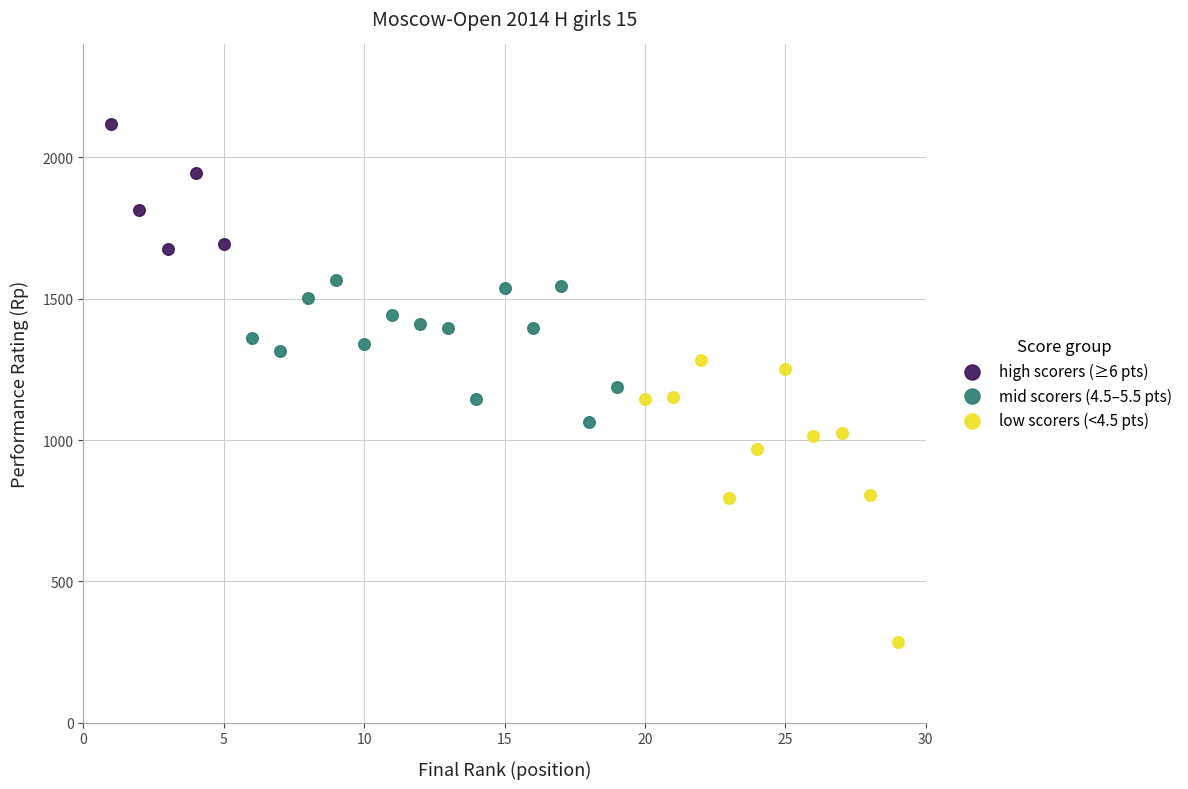

Which series has the widest spread of Y values?

low scorers (<4.5 pts)